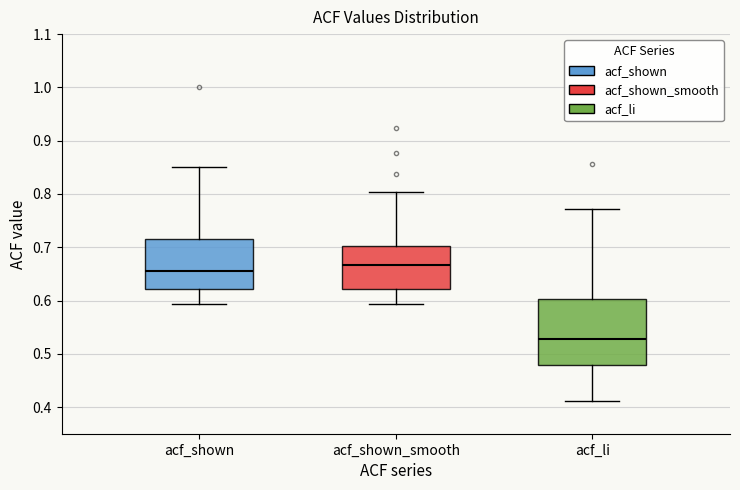

Reading left to right, read every box against the y-axis: the position of its median line, the range the box covers, and the ends of its whiskers. The values are not printed on the chart, so give them approximately, as read against the axis.

acf_shown: median 0.66, box 0.62 to 0.72, whiskers 0.59 to 0.85
acf_shown_smooth: median 0.67, box 0.62 to 0.70, whiskers 0.59 to 0.80
acf_li: median 0.53, box 0.48 to 0.60, whiskers 0.41 to 0.77